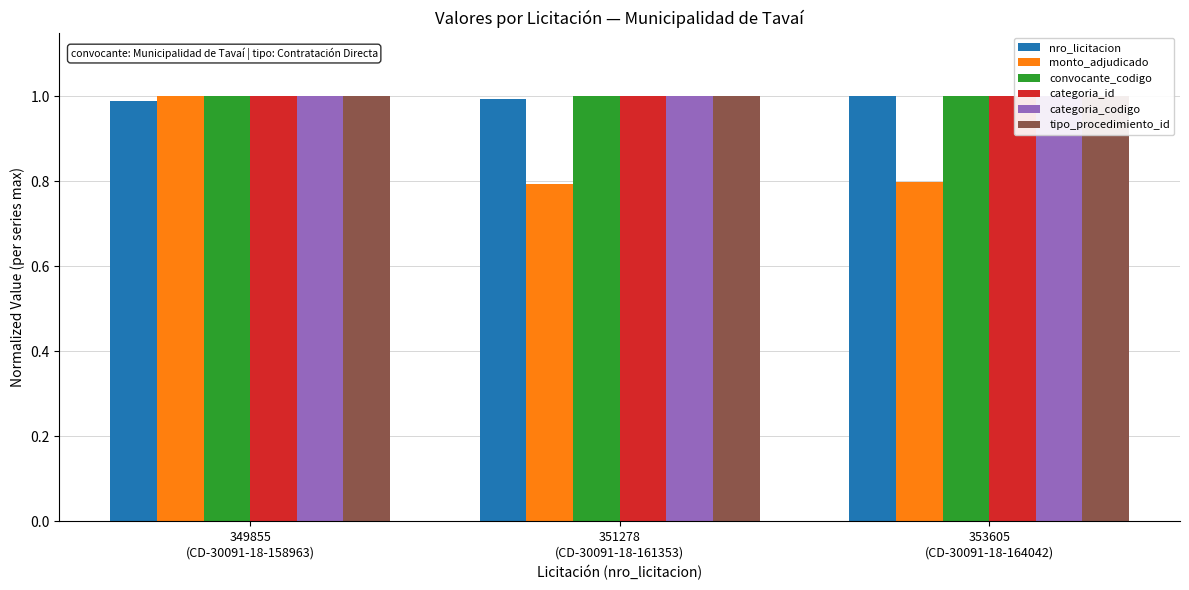

Are the bars grouped side by side (vs. stacked)?

Yes